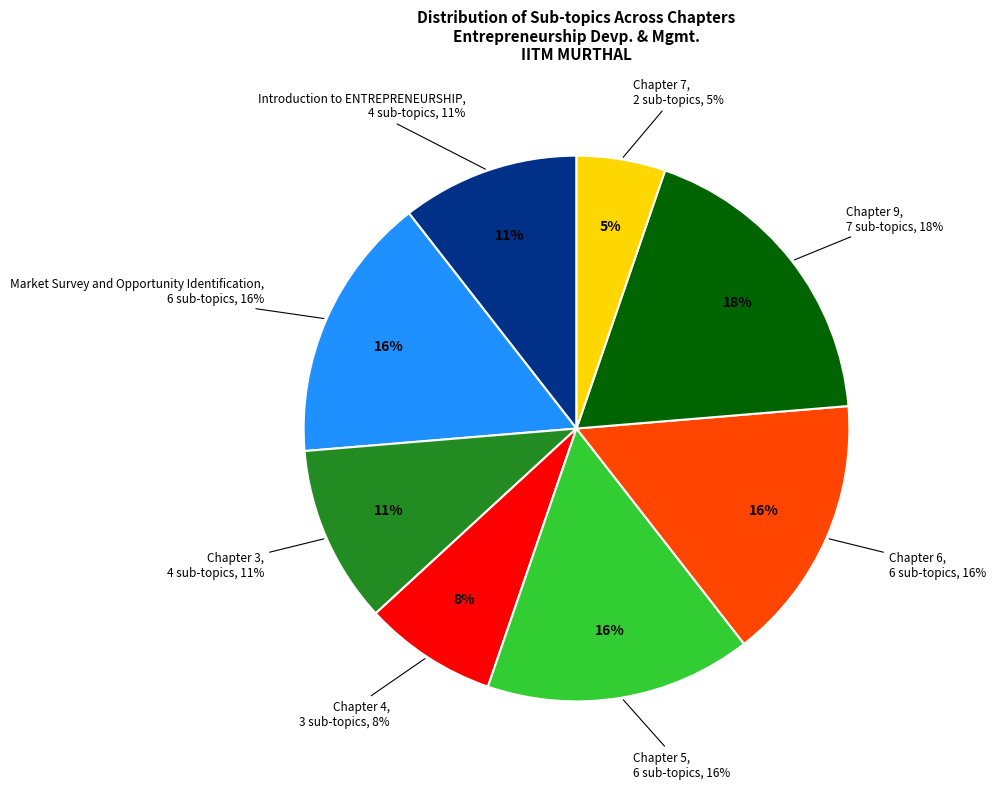

Is Chapter 7 the majority of the pie?

No